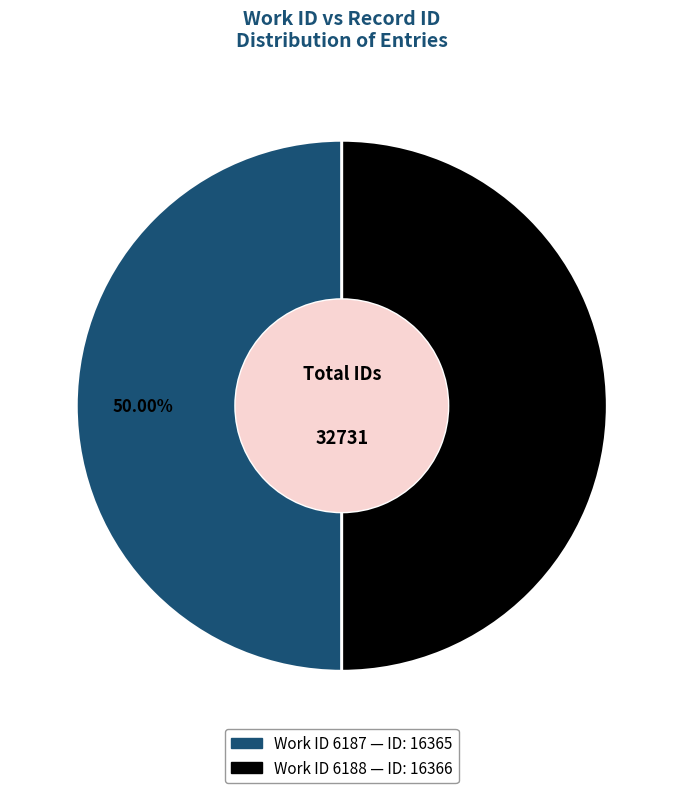

Which slice is the largest?

6188